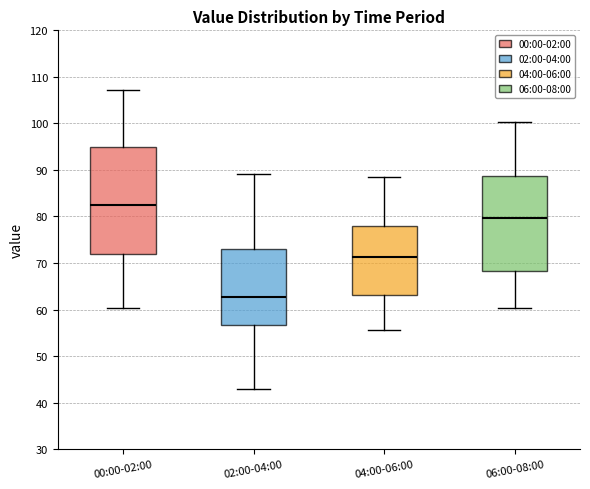

Reading left to right, transcribe this box plot: for each box, give where its median line is, the range the box spans, and where its two whiskers end, as read against the y-axis. The values are not printed on the chart, so give them approximately, as read against the axis.

00:00-02:00: median 83, box 72 to 95, whiskers 60 to 107
02:00-04:00: median 63, box 57 to 73, whiskers 43 to 89
04:00-06:00: median 71, box 63 to 78, whiskers 56 to 88
06:00-08:00: median 80, box 68 to 89, whiskers 60 to 100